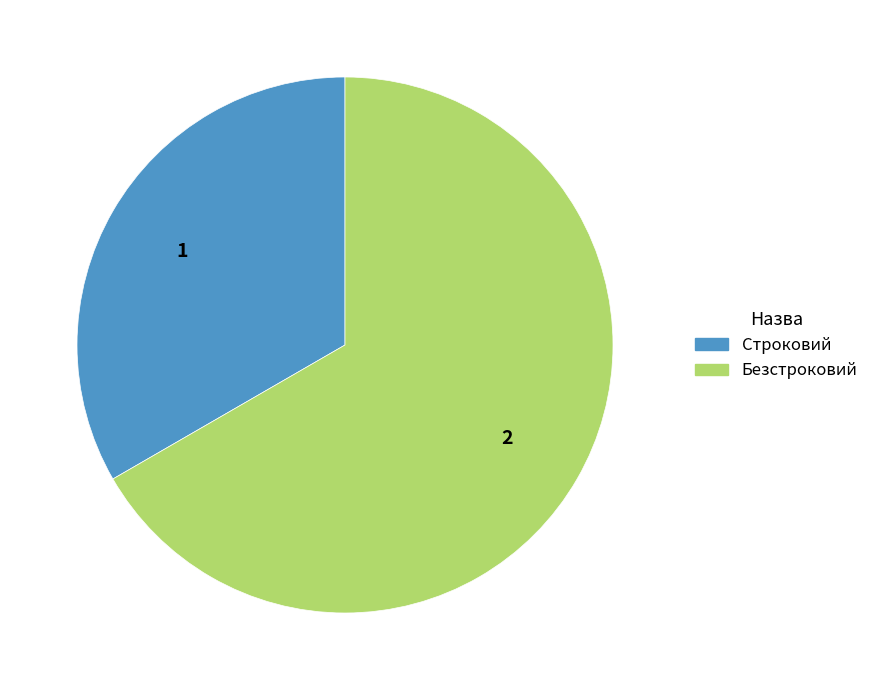

What is the largest slice in the pie chart?

Безстроковий